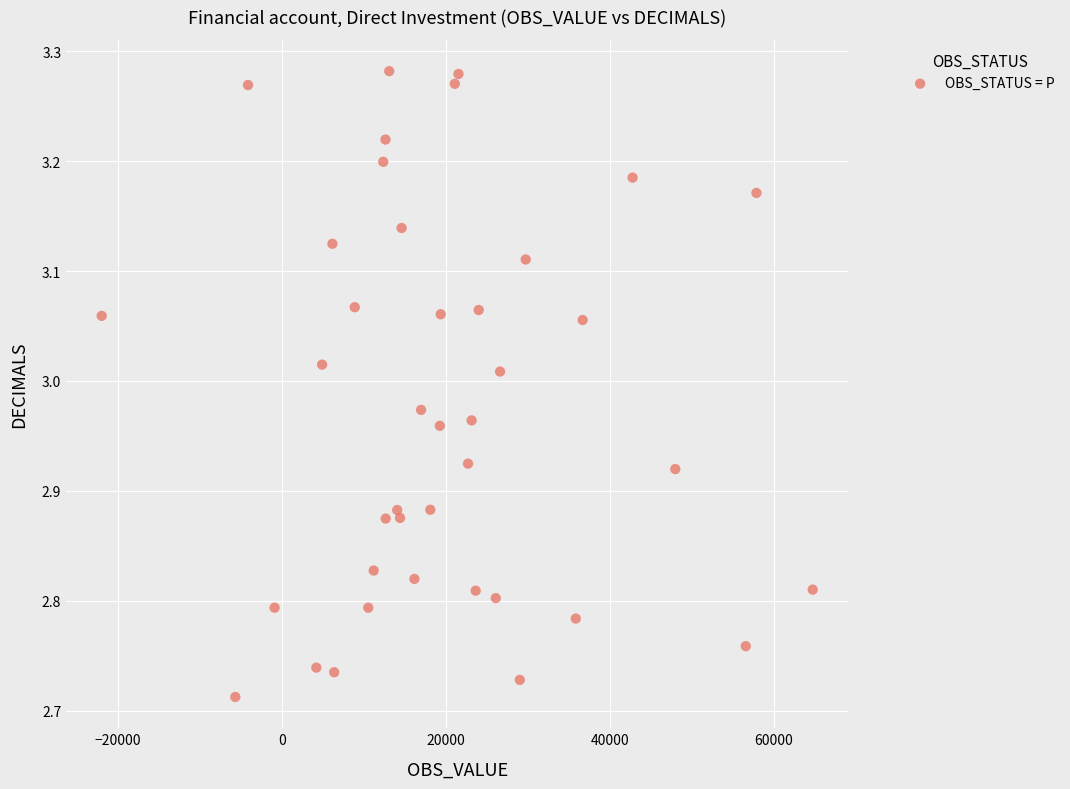

What is the range of X values (max minus min)?

86759.7